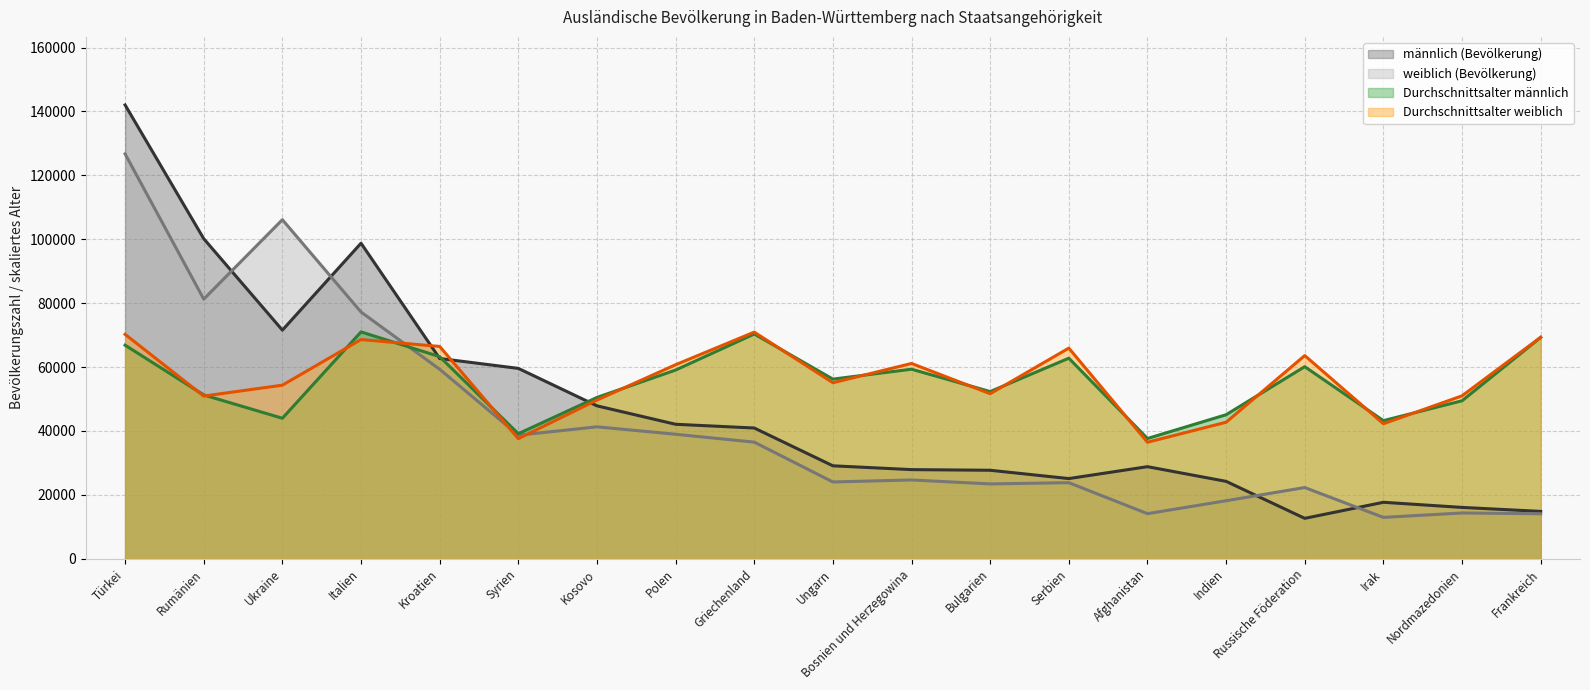

What is the spread (max minus min) of values at Polen?

21753.4